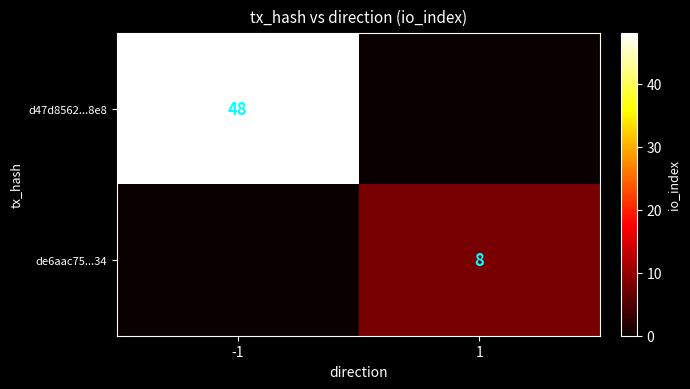

The de6aac75...34 series shows 8 at 1. True or false?

True